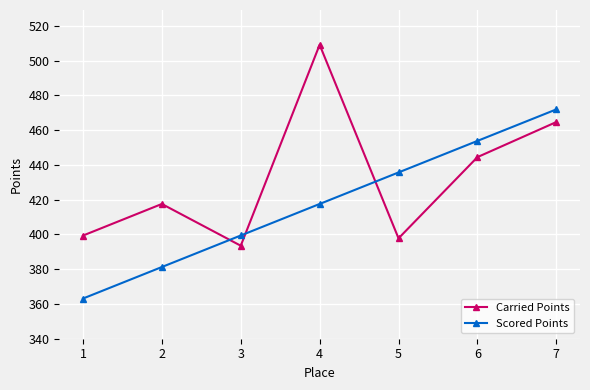

The Scored Points series shows 381.2 at 2. True or false?

True